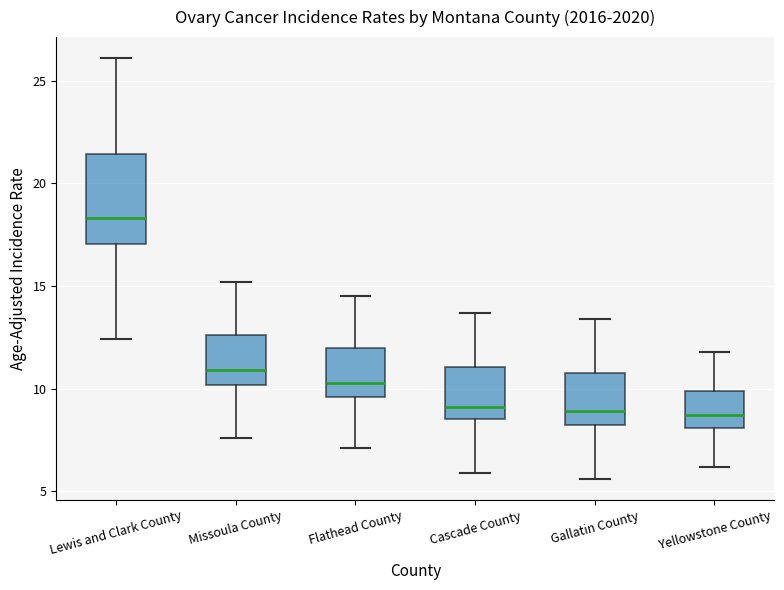

Which box is the tallest, from its lower edge to its upper edge?

Lewis and Clark County